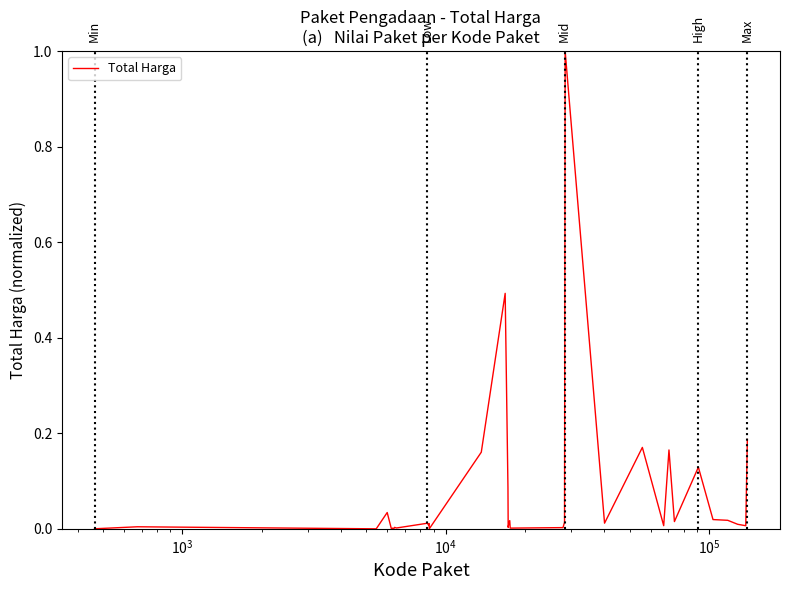

What is the difference between the maximum and minimum values?

1.0